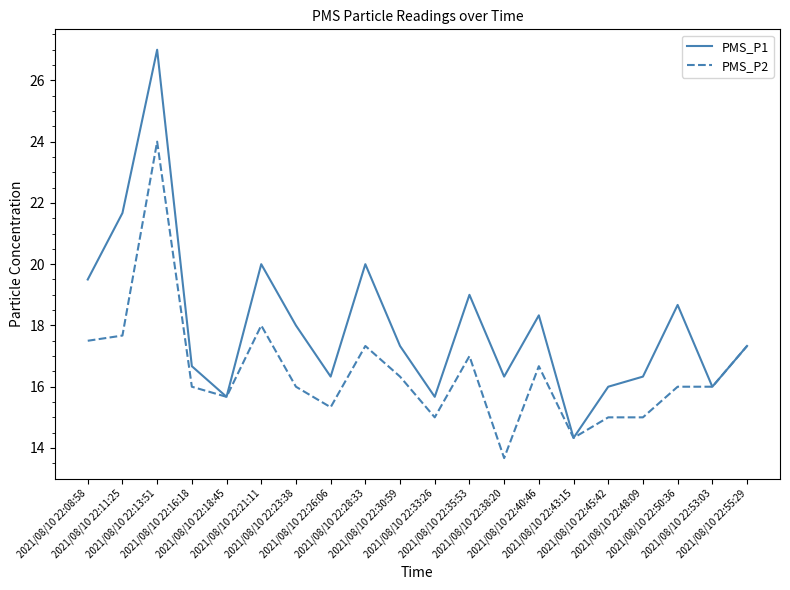

What are all the series names shown in the legend?

PMS_P1, PMS_P2